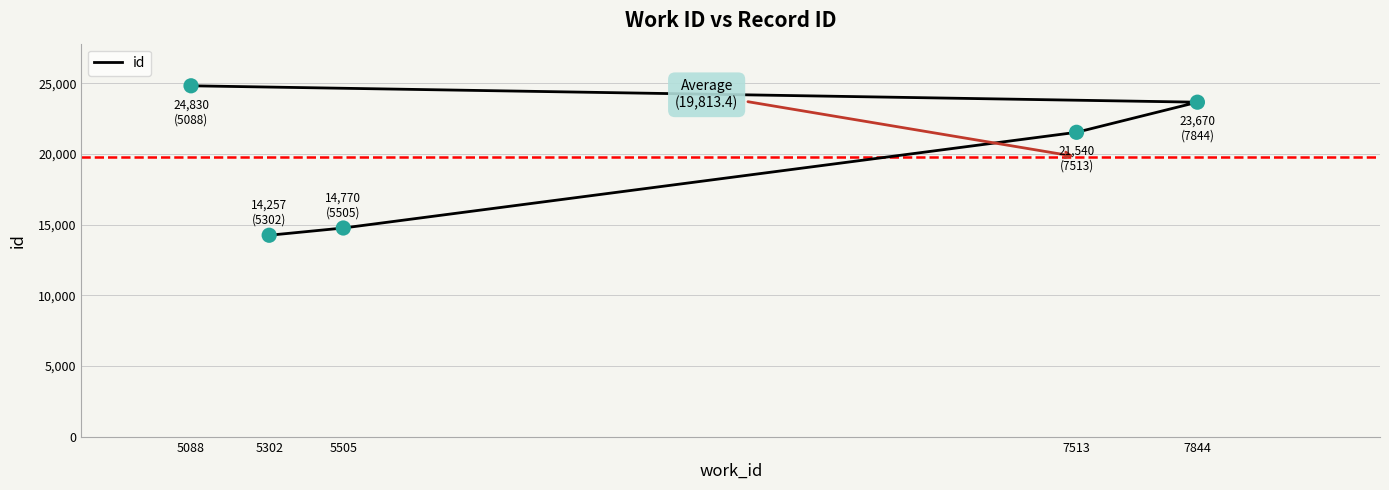

Between 5088 and 7844, which is larger?

5088